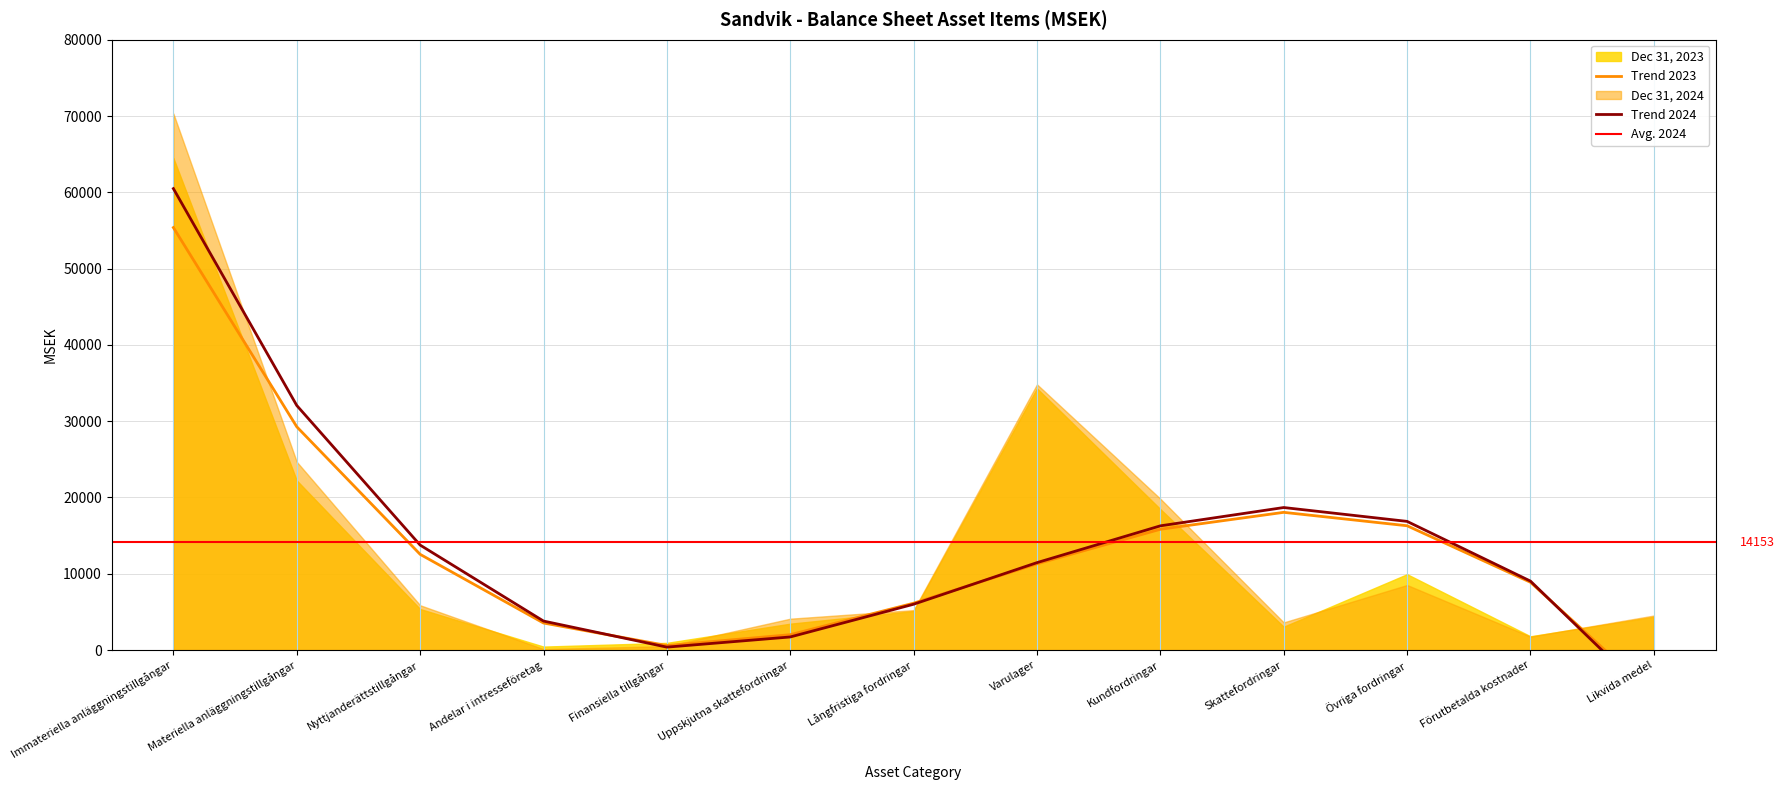

Reading left to right, extract all data points from this chart.

Dec 31, 2023: 64495	22234	5384	459	947	3461	5113	34301	18477	3065	9947	1809	4363
Dec 31, 2024: 70323	24678	5877	134	516	4115	5239	34827	19836	3627	8529	1761	4528